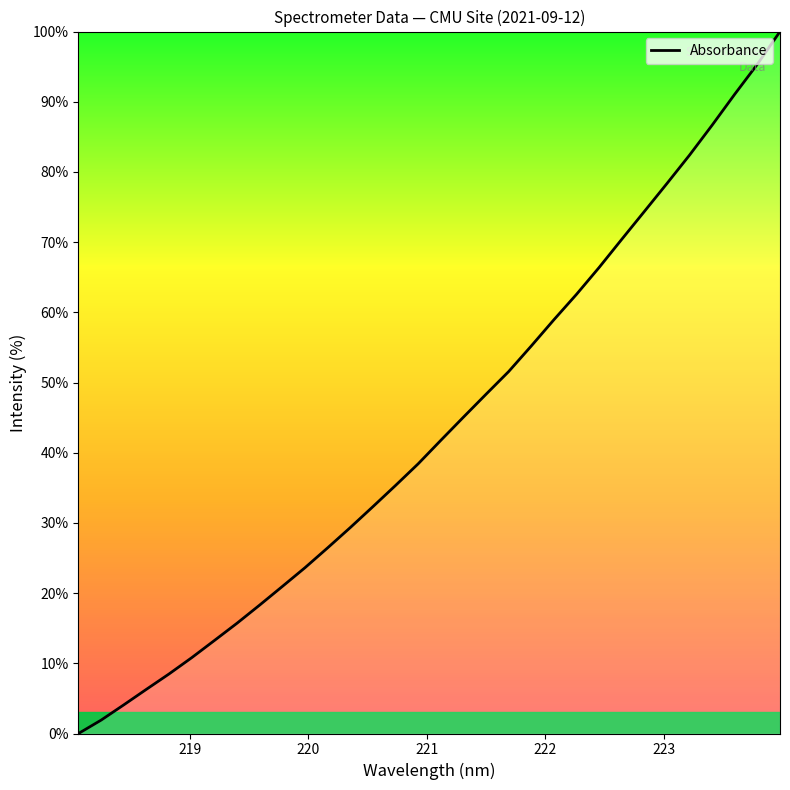

What is the greatest value displayed?

100.0